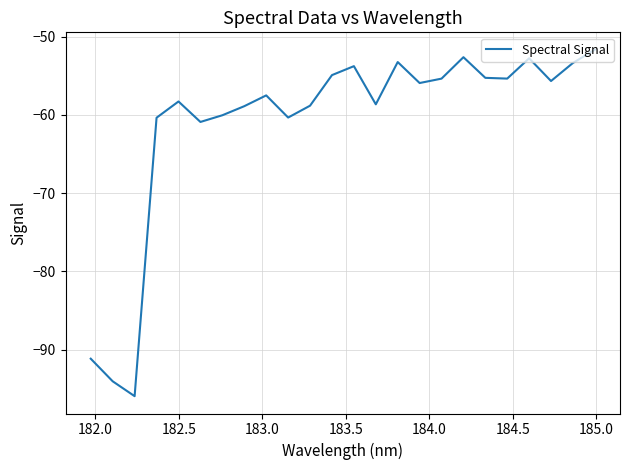

Does the chart have visible grid lines?

Yes